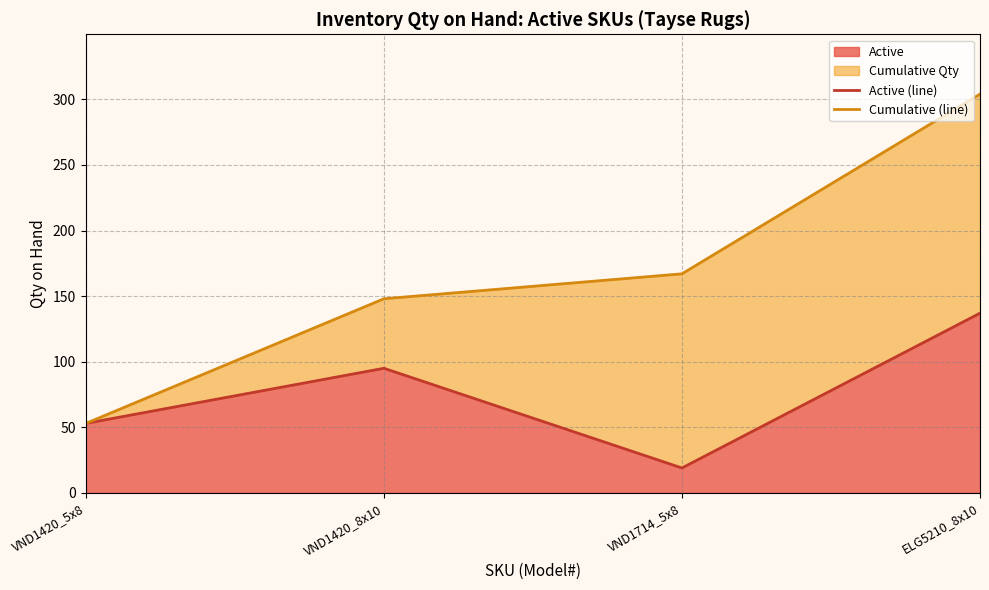

What position from the left is ELG5210_8x10?

4